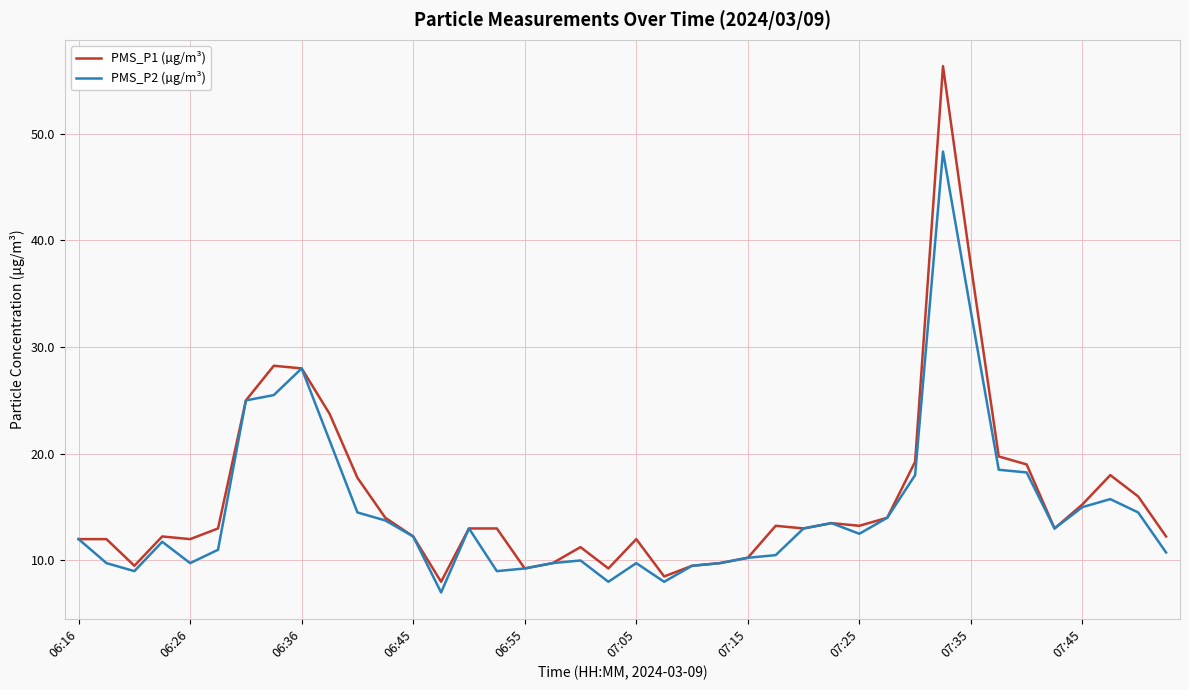

Which series has the widest spread of values?

PMS_P1 (µg/m³)